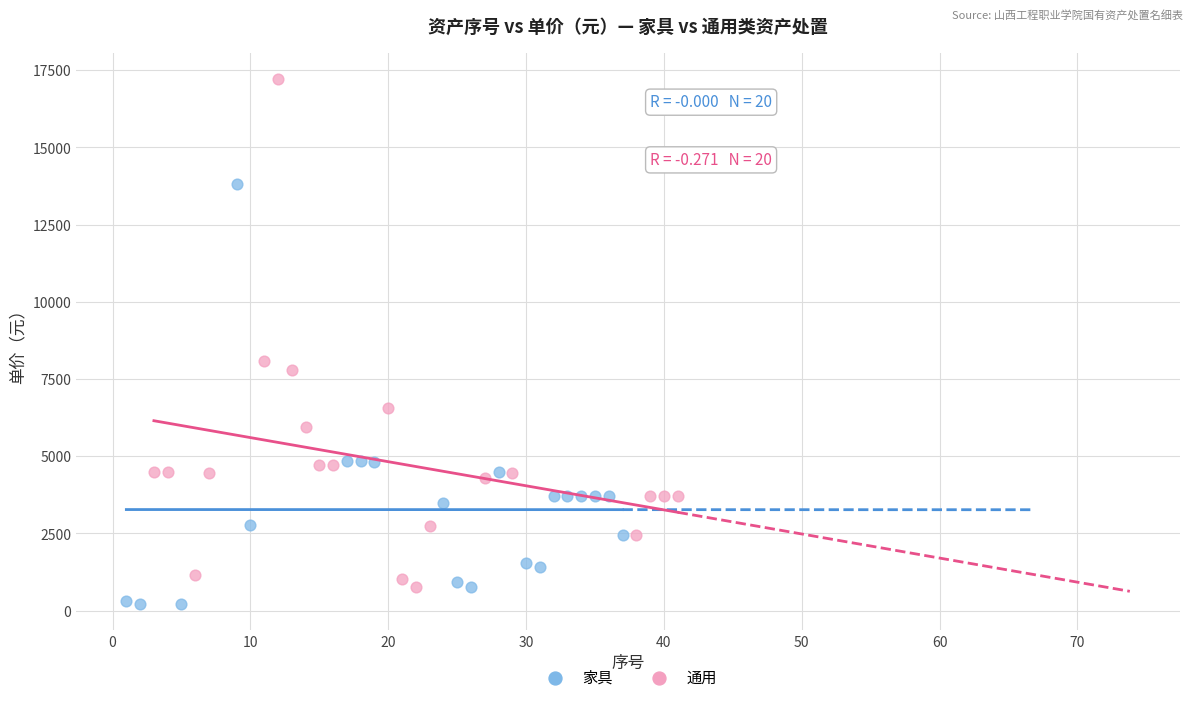

Which series has the largest Y range (max minus min)?

通用